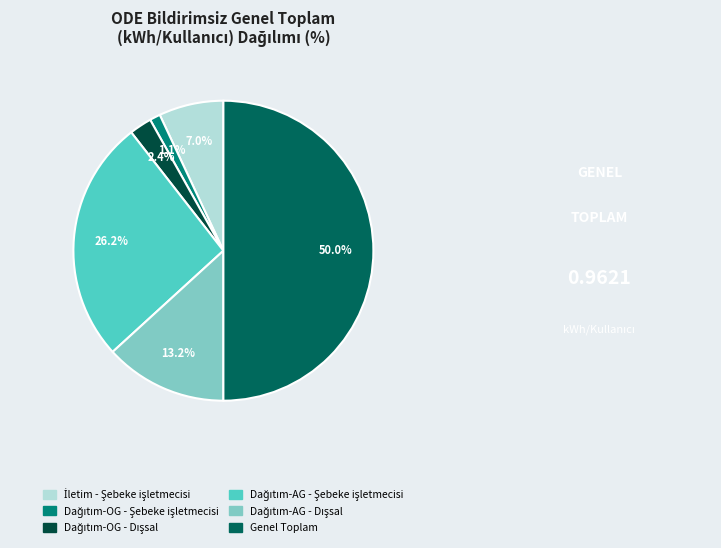

Do Dağıtım-AG - Şebeke işletmecisi and Dağıtım-OG - Şebeke işletmecisi together represent more than half of the pie?

No